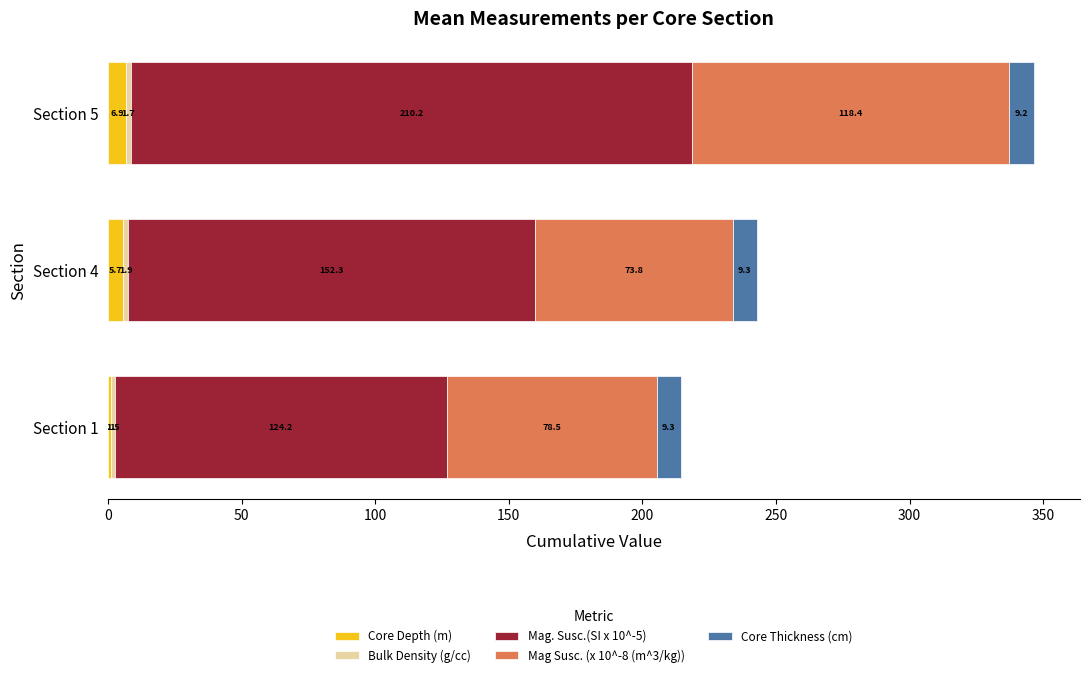

At which category is the sum across all series the highest?

Section 5